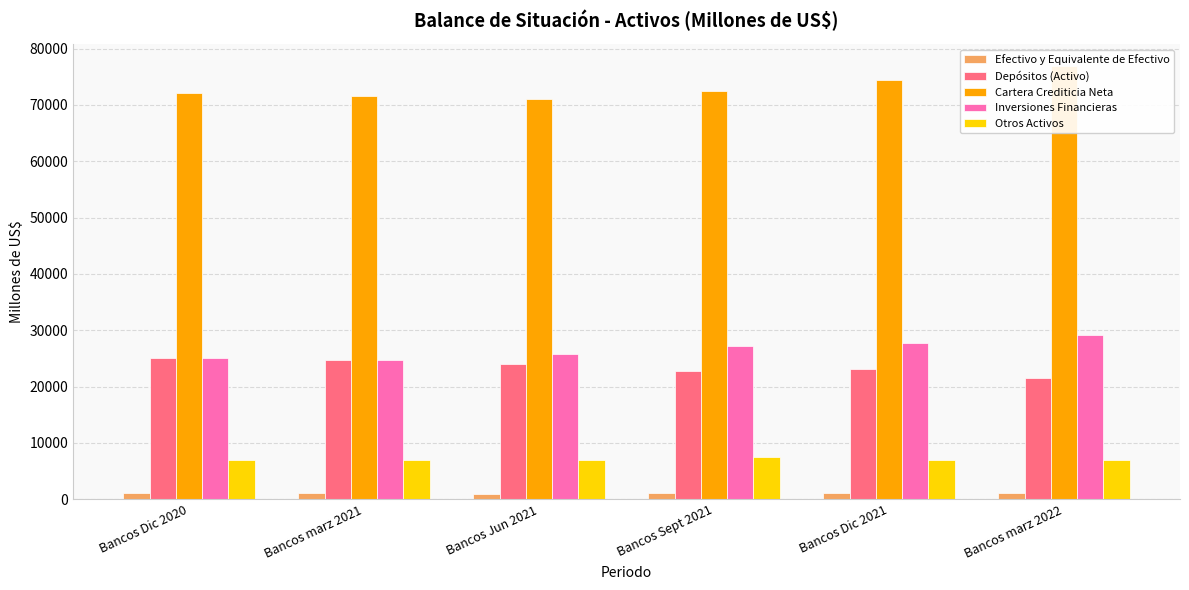

What is the difference between the Depósitos (Activo) values at Bancos Dic 2020 and Bancos marz 2021?

285.9